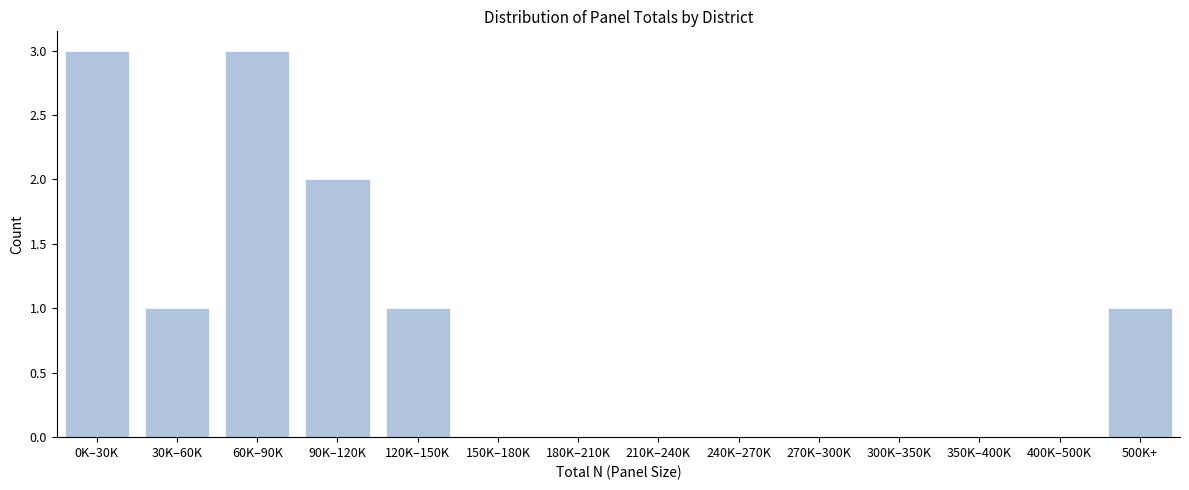

Reading left to right, what are all the values shown in this chart?

0K–30K=3	30K–60K=1	60K–90K=3	90K–120K=2	120K–150K=1	150K–180K=0	180K–210K=0	210K–240K=0	240K–270K=0	270K–300K=0	300K–350K=0	350K–400K=0	400K–500K=0	500K+=1